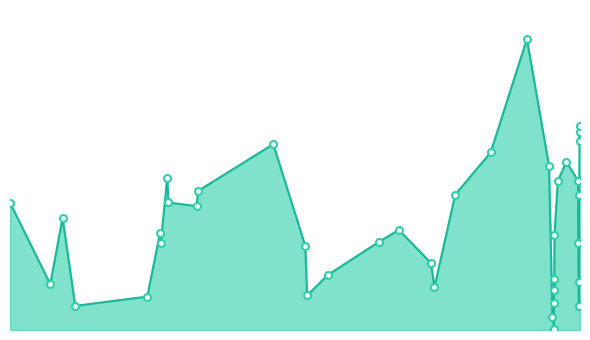

Rank the categories by value from highest to lowest.

2625, 2889, 2887, 2888, 1365, 2445, 2821, 2735, 838, 2879, 2779, 991, 2885, 2269, 844, 57, 984, 318, 1989, 802, 2762, 1890, 806, 2880, 1524, 2148, 1635, 2760, 2882, 257, 2166, 2761, 1533, 739, 2758, 2884, 381, 2883, 2752, 2759